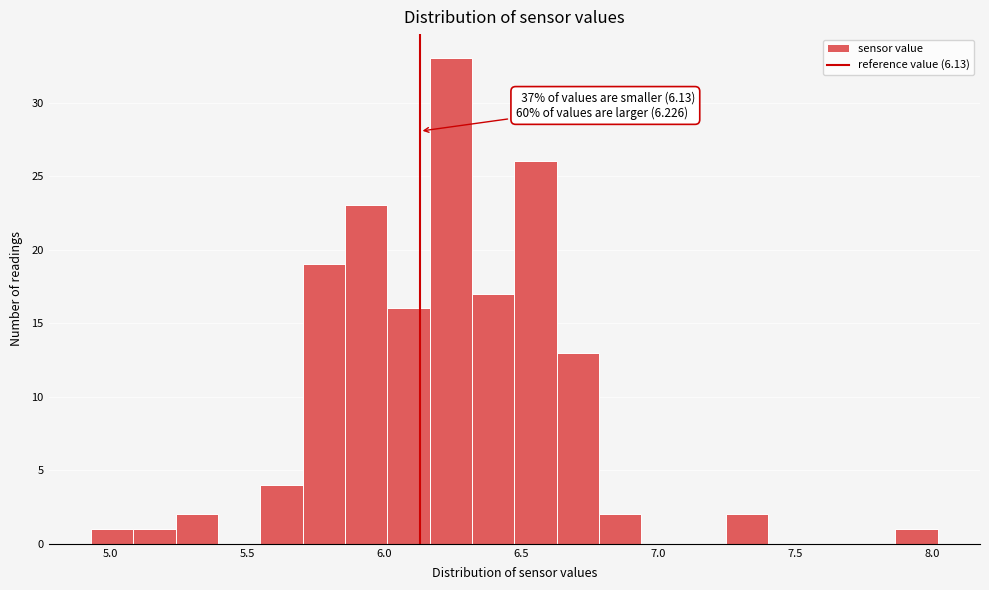

Read against the x-axis, roughly where is the centre of the tallest bar?

6.25